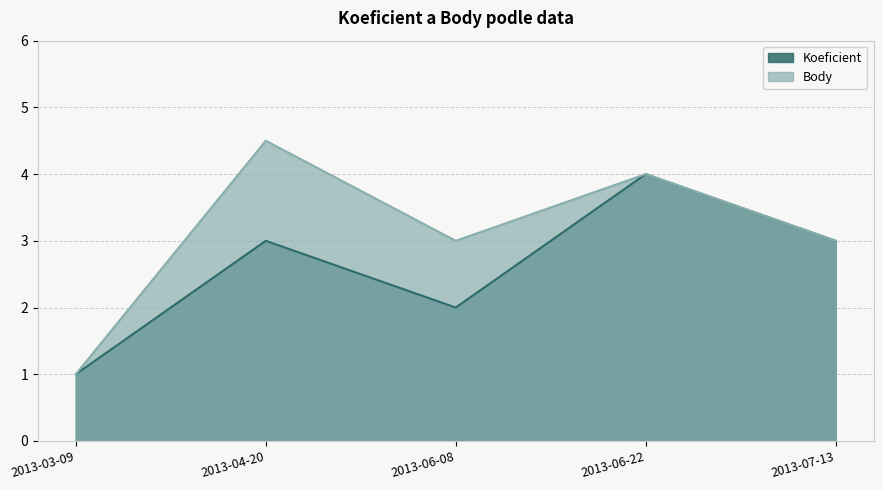

How many values in the Body series are below 3?

1